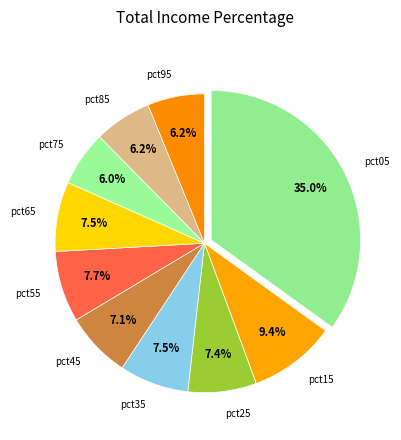

Is pct85 the majority of the pie?

No